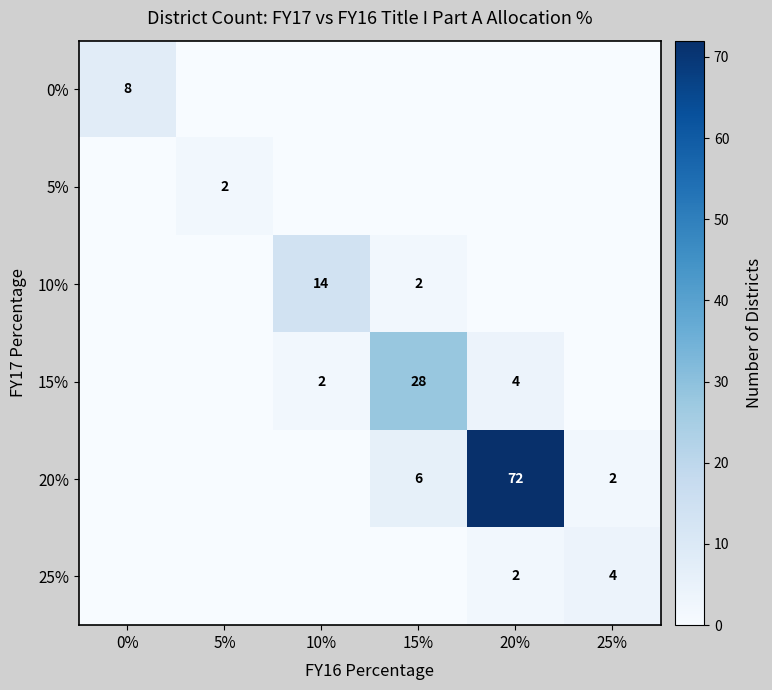

What is the sum of the 15% values at 10% and 15%?

30